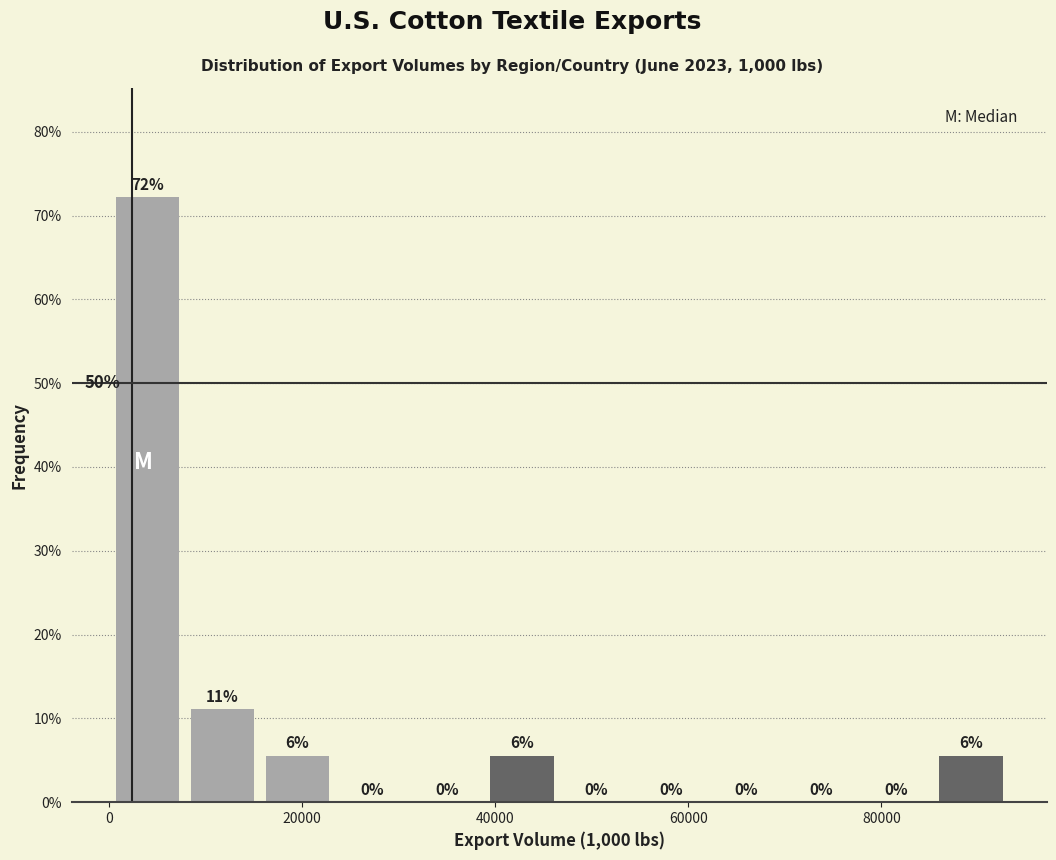

Read against the x-axis, roughly where is the centre of the tallest bar?

4000